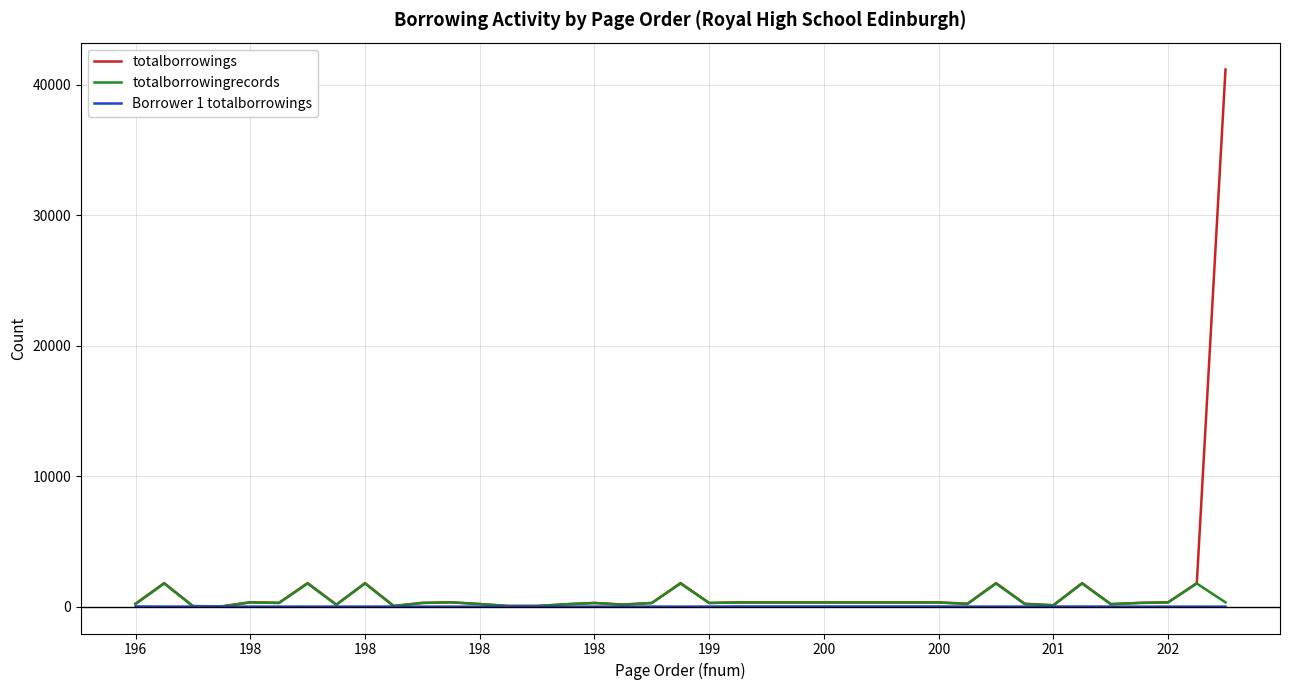

List the series in order of their peak value, highest first.

totalborrowings, totalborrowingrecords, Borrower 1 totalborrowings